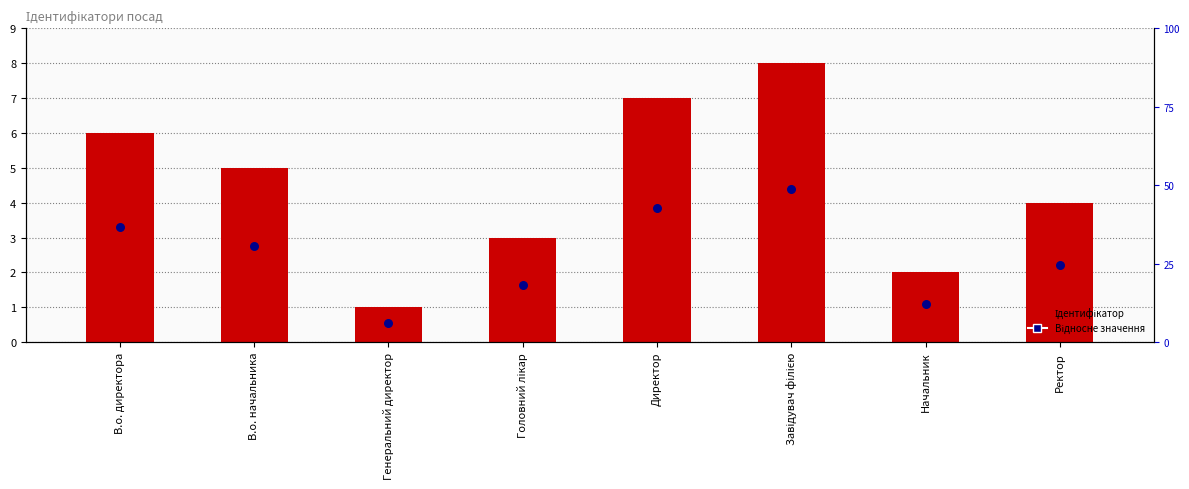

Is the value of Ідентифікатор at Начальник greater than the value of Відносне значення at Ректор?

No